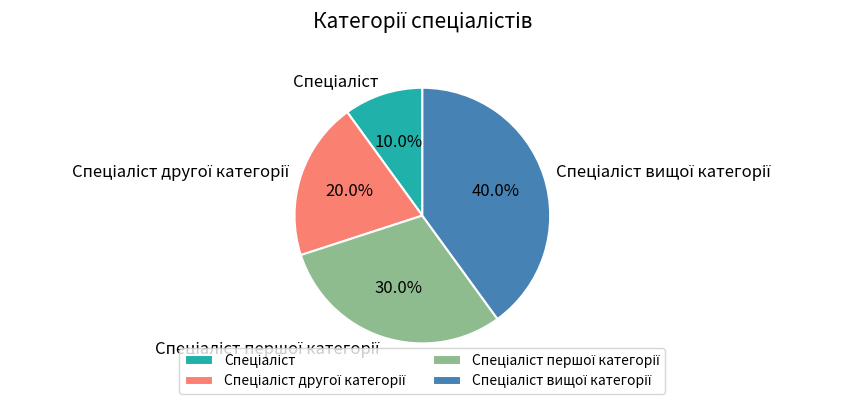

Is there any slice that represents more than half of the pie?

No